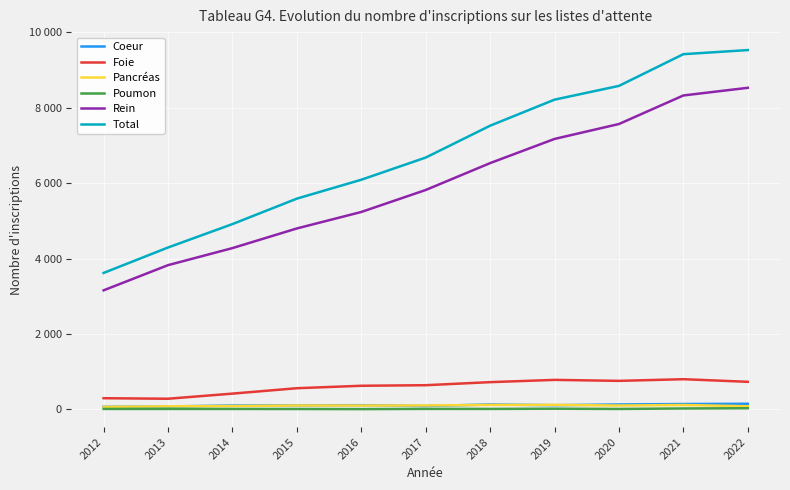

True or false: Total has a value of 9138 at 2016.

False